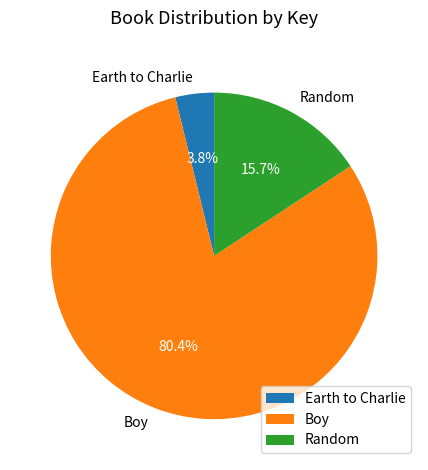

How many slices are in this pie chart?

3